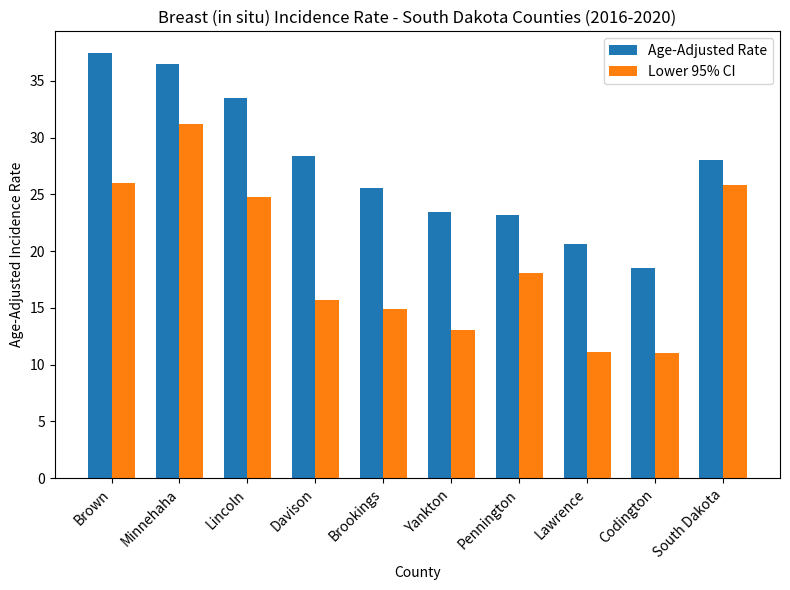

What is the difference between the second highest and minimum values in the Lower 95% CI series?

15.0